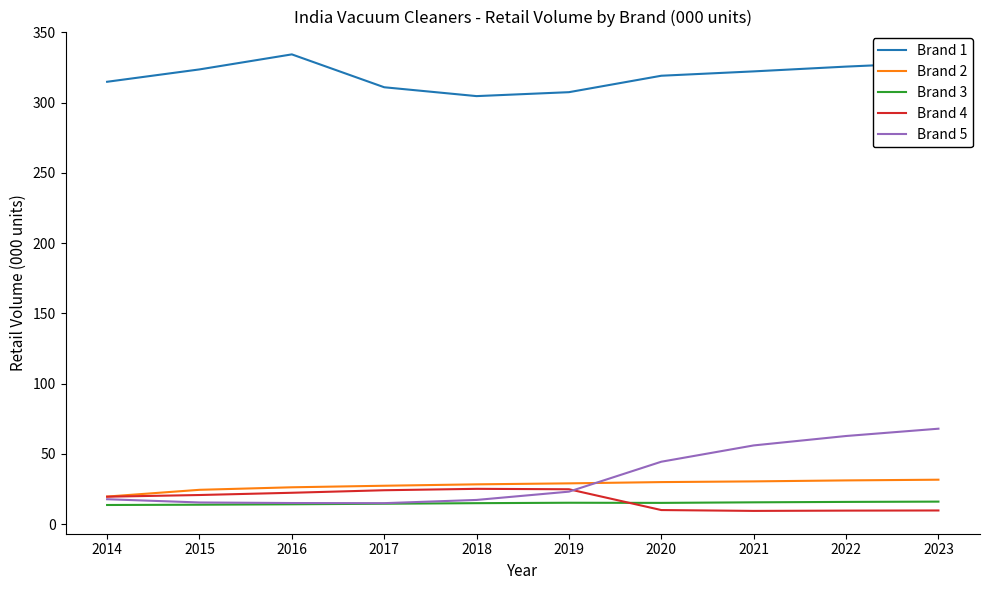

What is the minimum value shown in the chart?

9.5